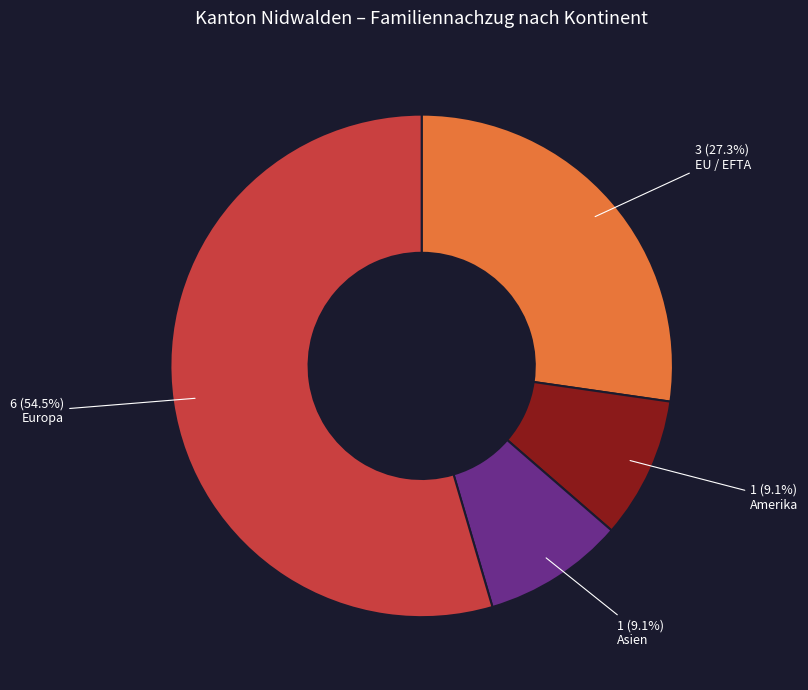

Is there a majority slice in this chart?

Yes